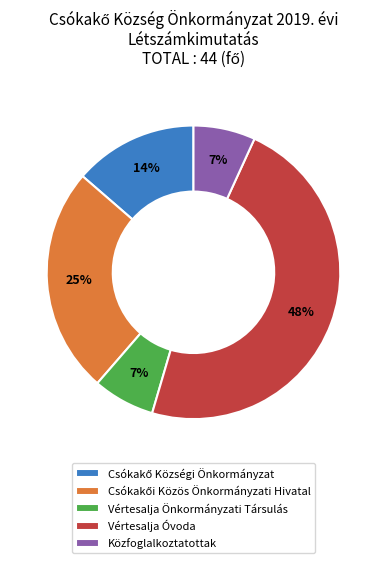

To the nearest percent, what is the difference between the largest and smallest slice percentages?

41%